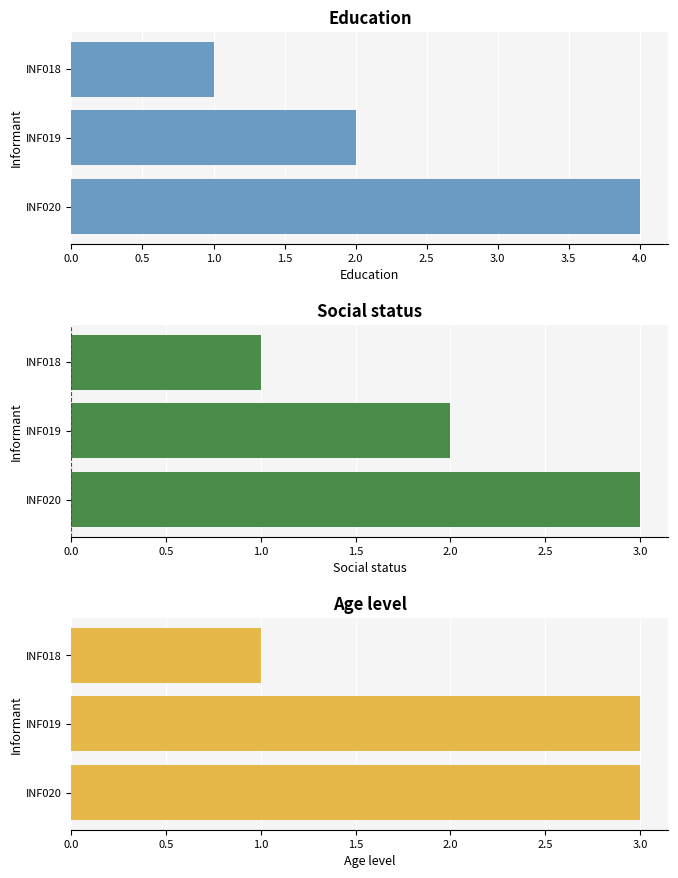

List the series in order of their peak value, highest first.

Education, Social status, Age level